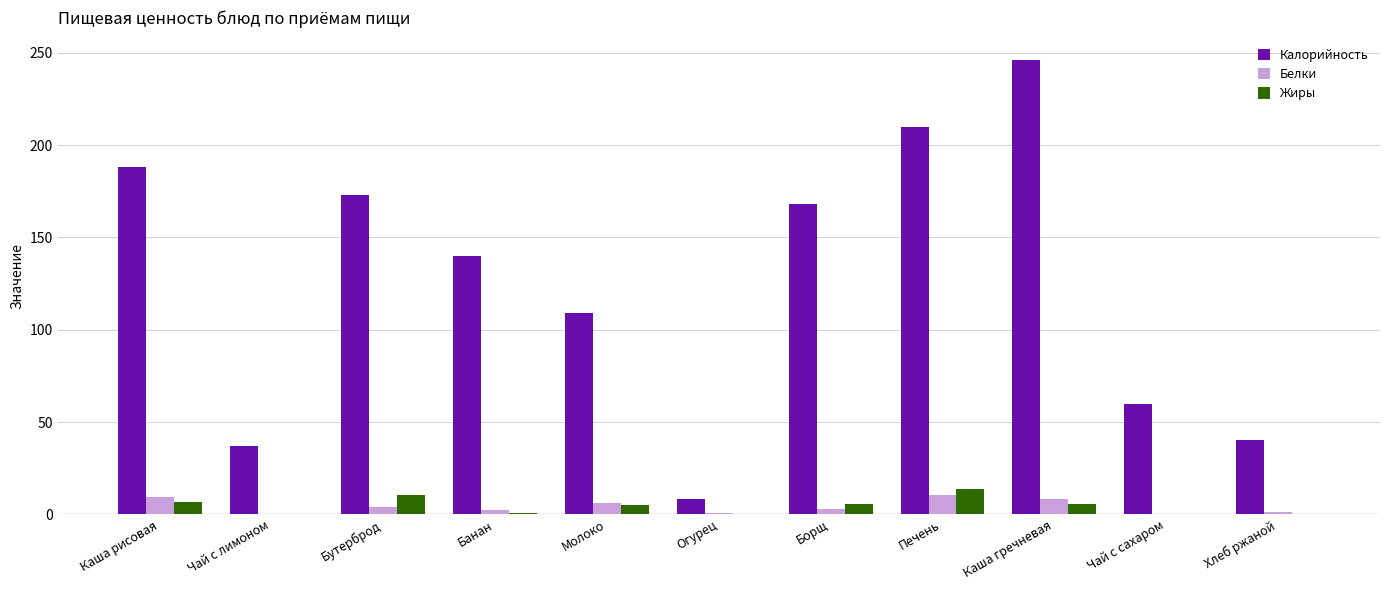

True or false: Жиры has a value of 0.0 at Огурец.

True